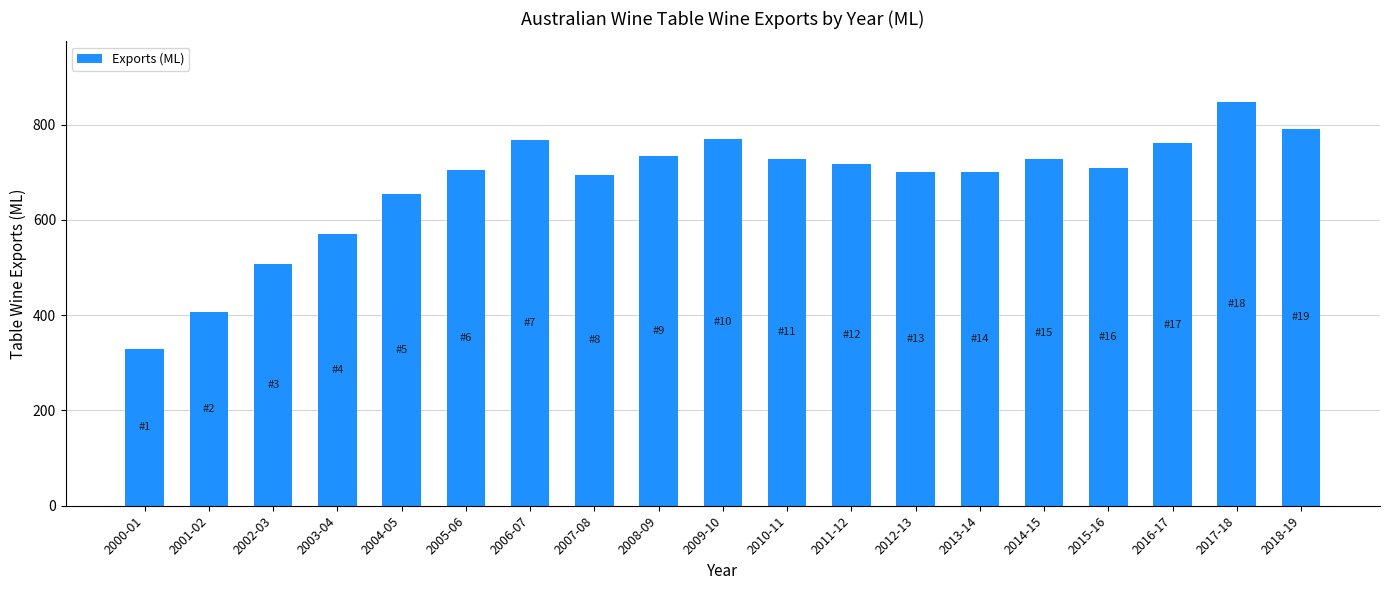

What is the sum of all values?

12826.8